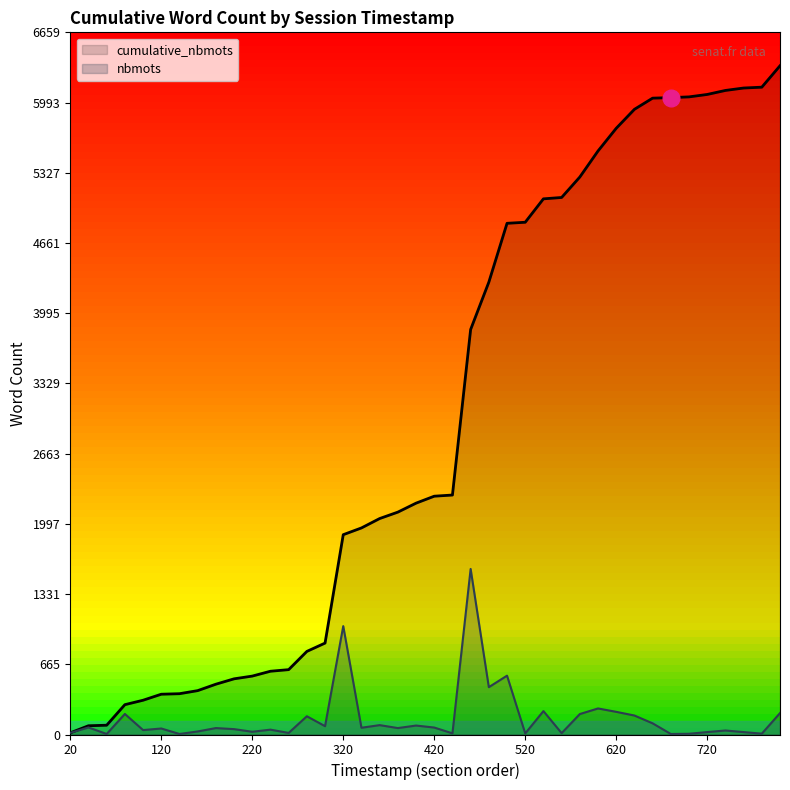

How many distinct data groups are displayed?

2